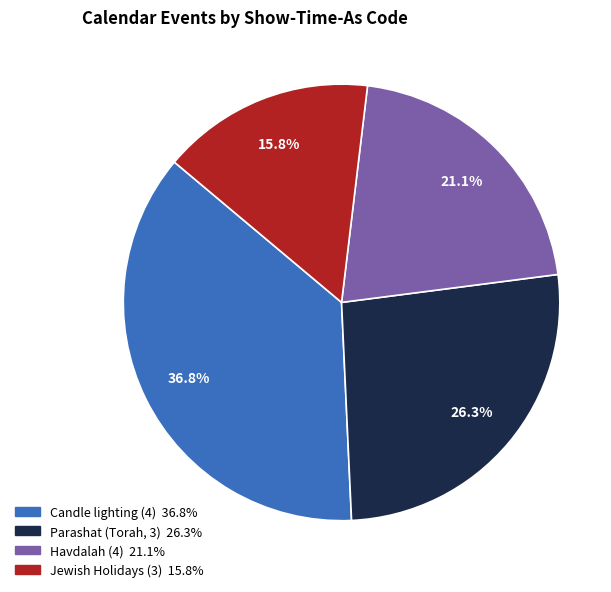

Combined, what portion of the pie is Jewish Holidays (3) and Candle lighting (4)?

52.6%